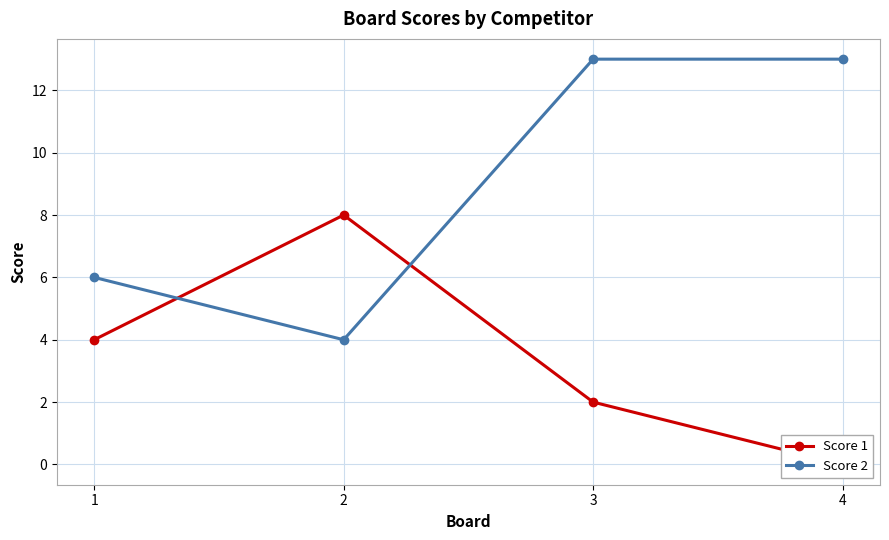

What is the spread (max minus min) of values at 3?

11